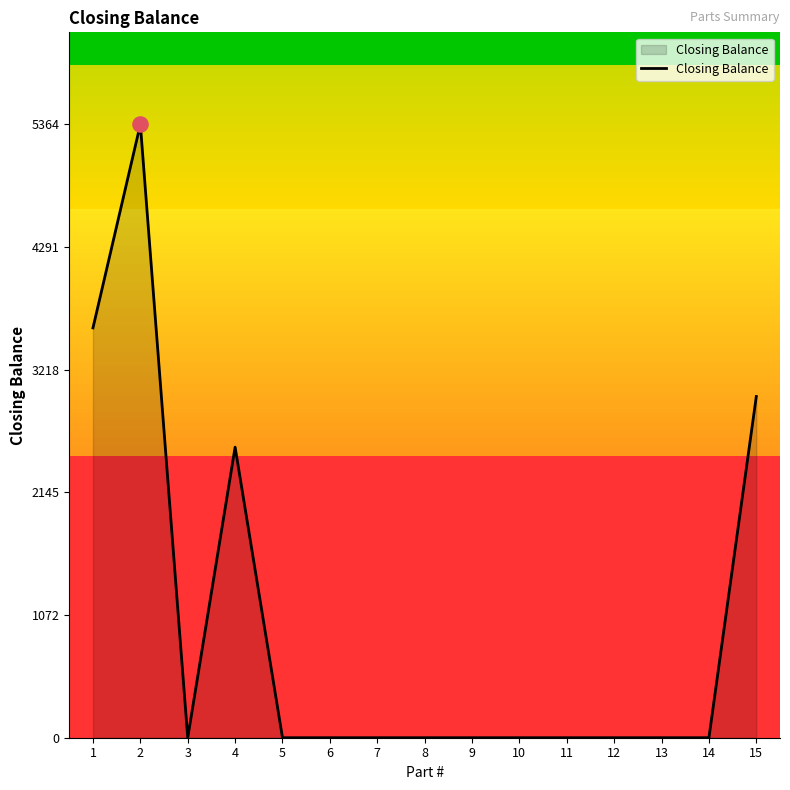

Between 2 and 9, which is larger?

2